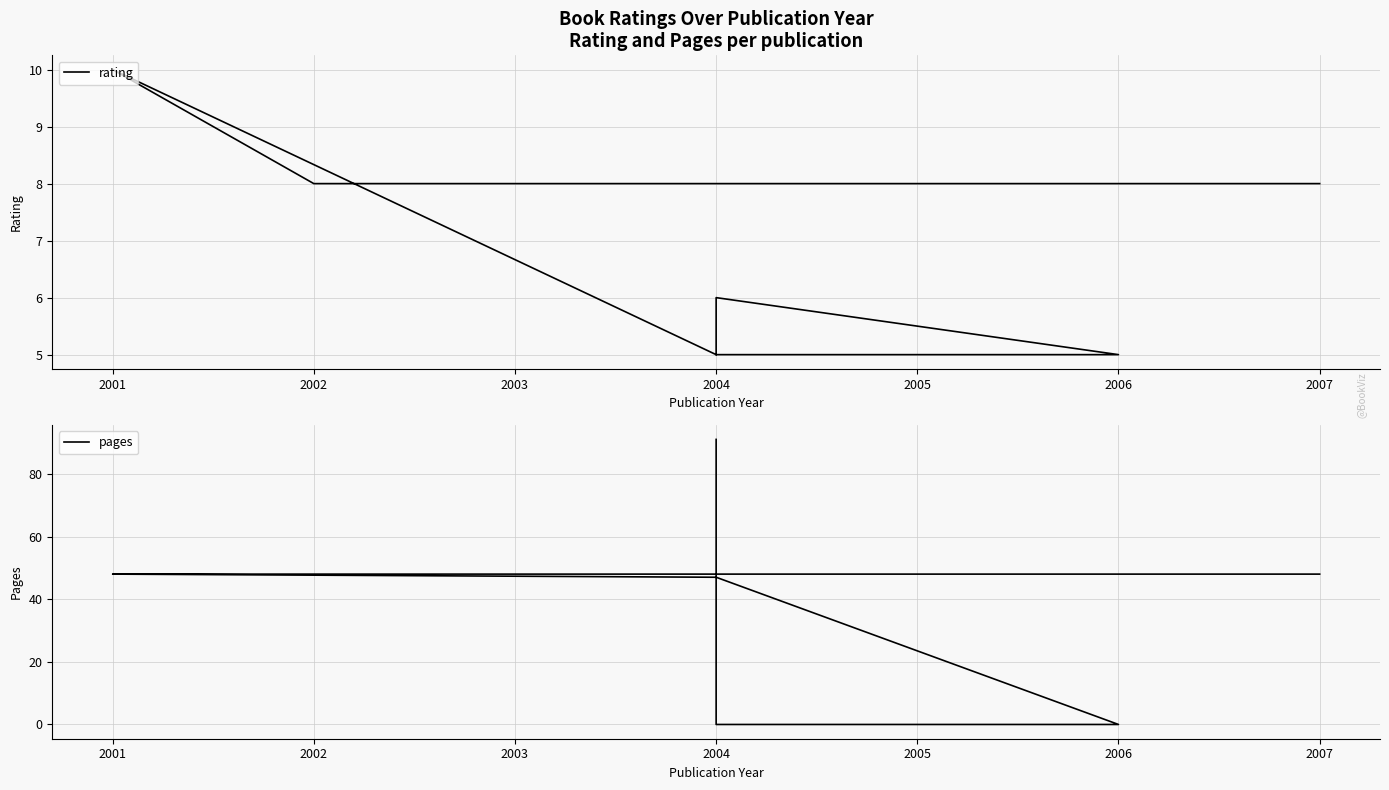

How many lines are shown in the chart?

2